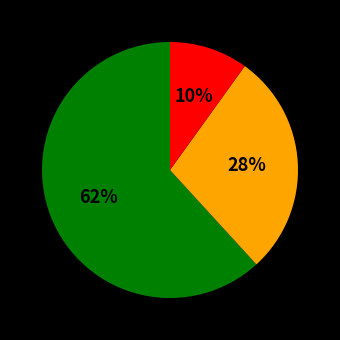

Is there a majority slice in this chart?

Yes